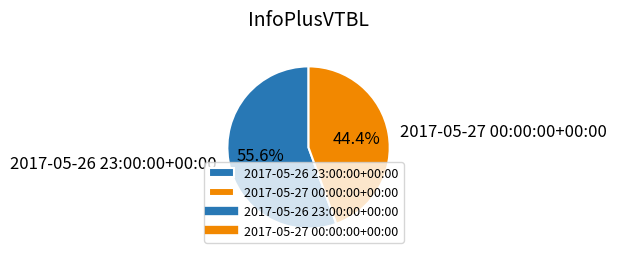

Rank the categories by value from highest to lowest.

2017-05-26 23:00:00+00:00, 2017-05-27 00:00:00+00:00